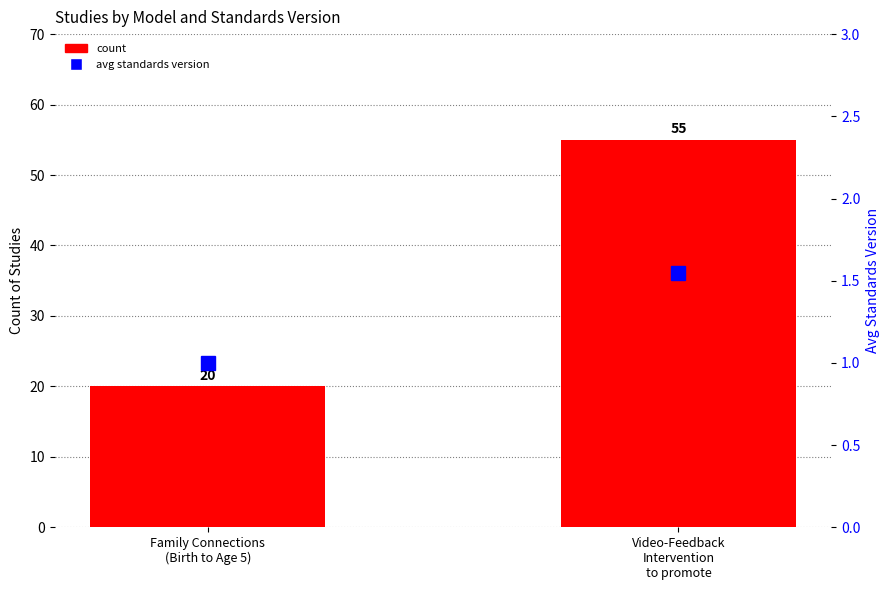

What is the average value of the count series?

37.5